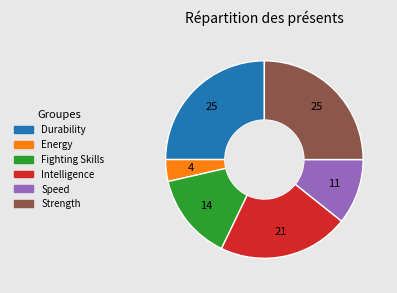

Is it true that Energy is 11% of the pie?

False